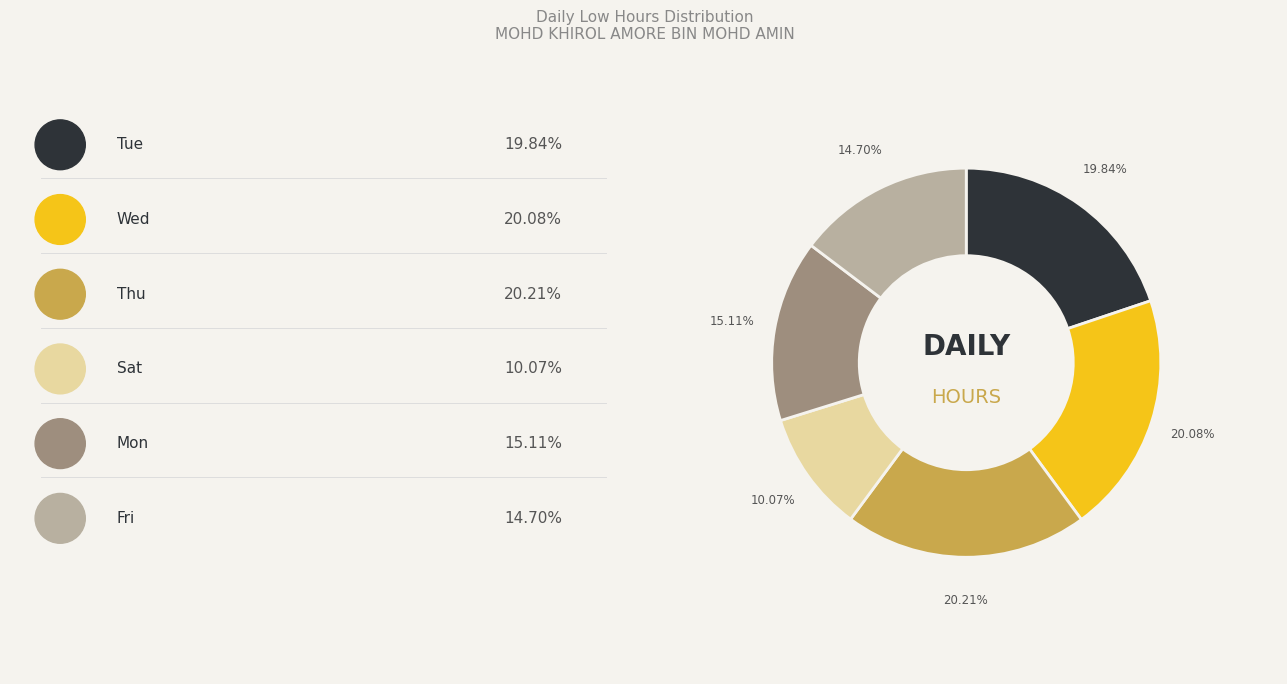

Is there any slice that represents more than half of the pie?

No